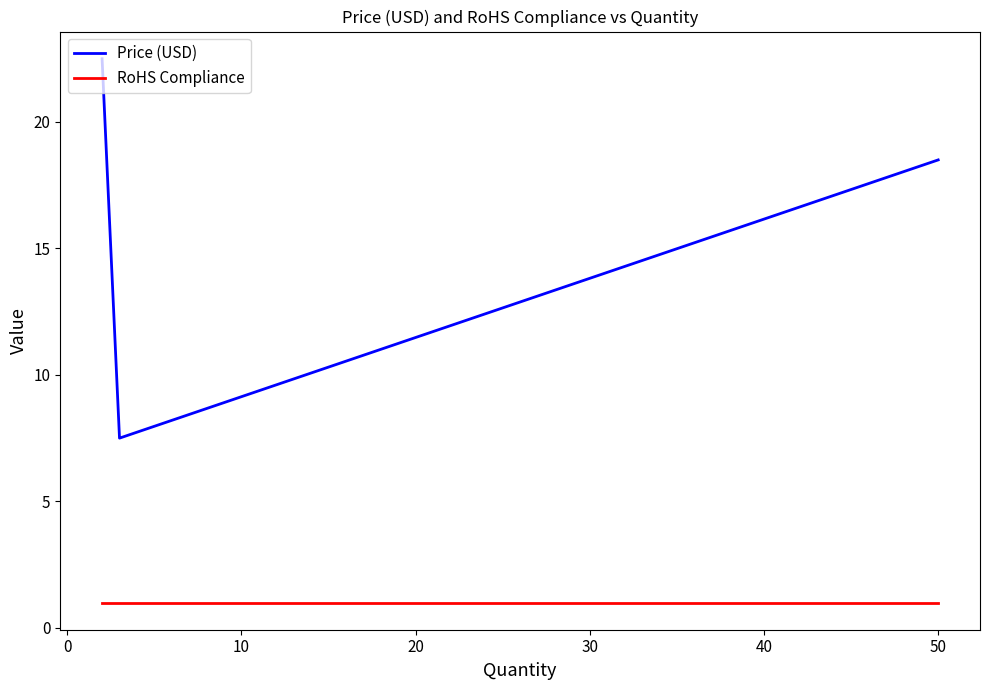

How many distinct data groups are displayed?

2